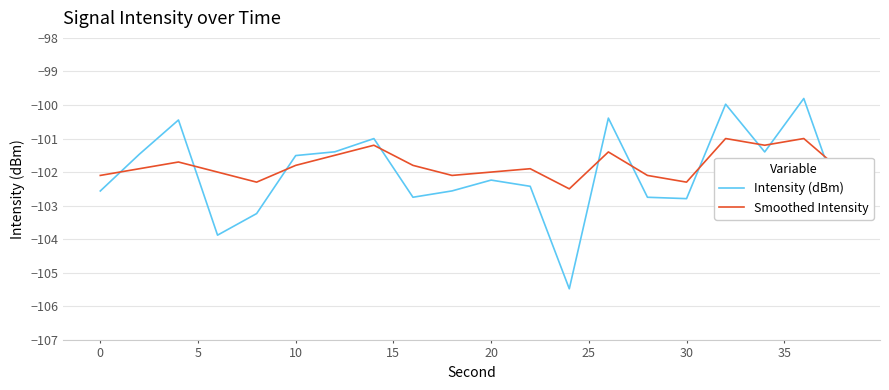

Which series has the widest spread of values?

Intensity (dBm)